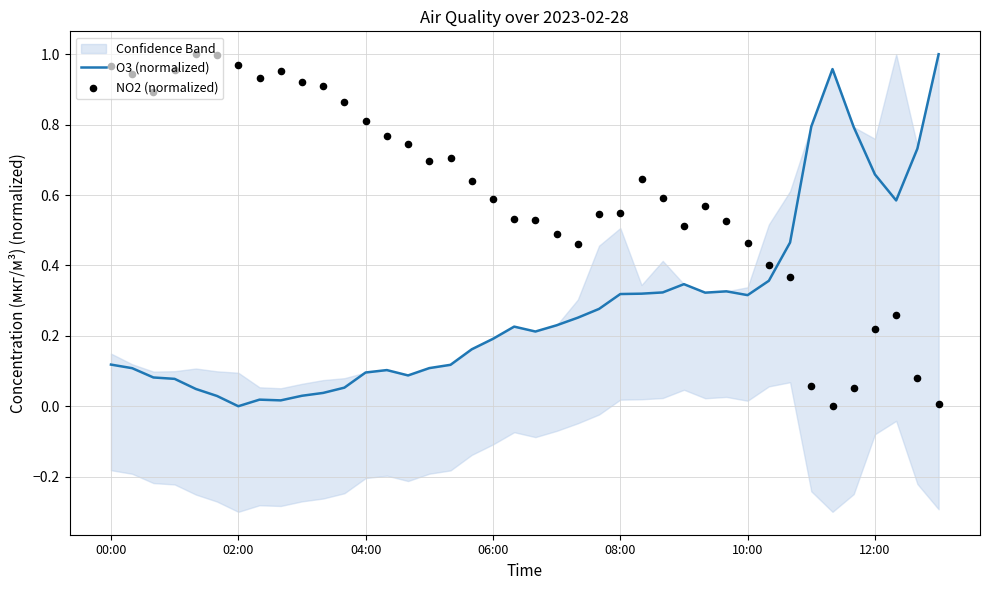

What is the total value across all series at 10:00?

0.8